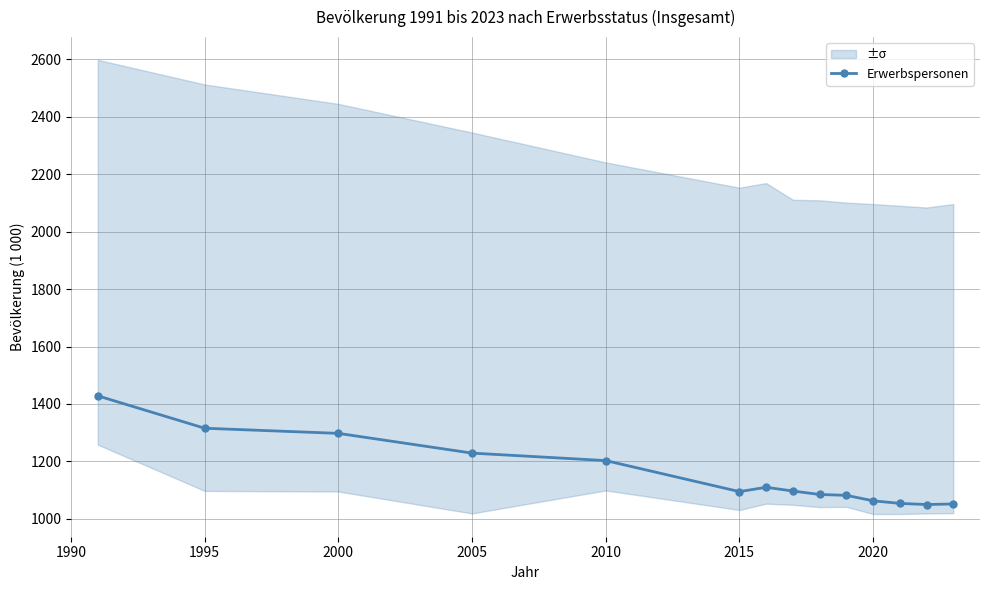

How many points are lower than both their immediate neighbors (excluding endpoints)?

2